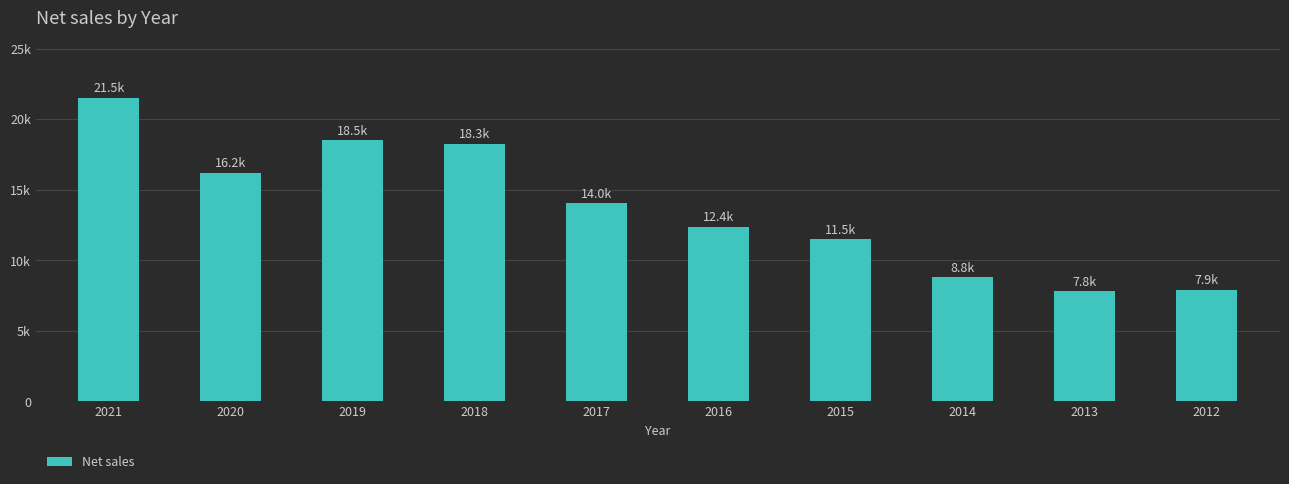

List the labels in order of value, largest first.

2021, 2019, 2018, 2020, 2017, 2016, 2015, 2014, 2012, 2013